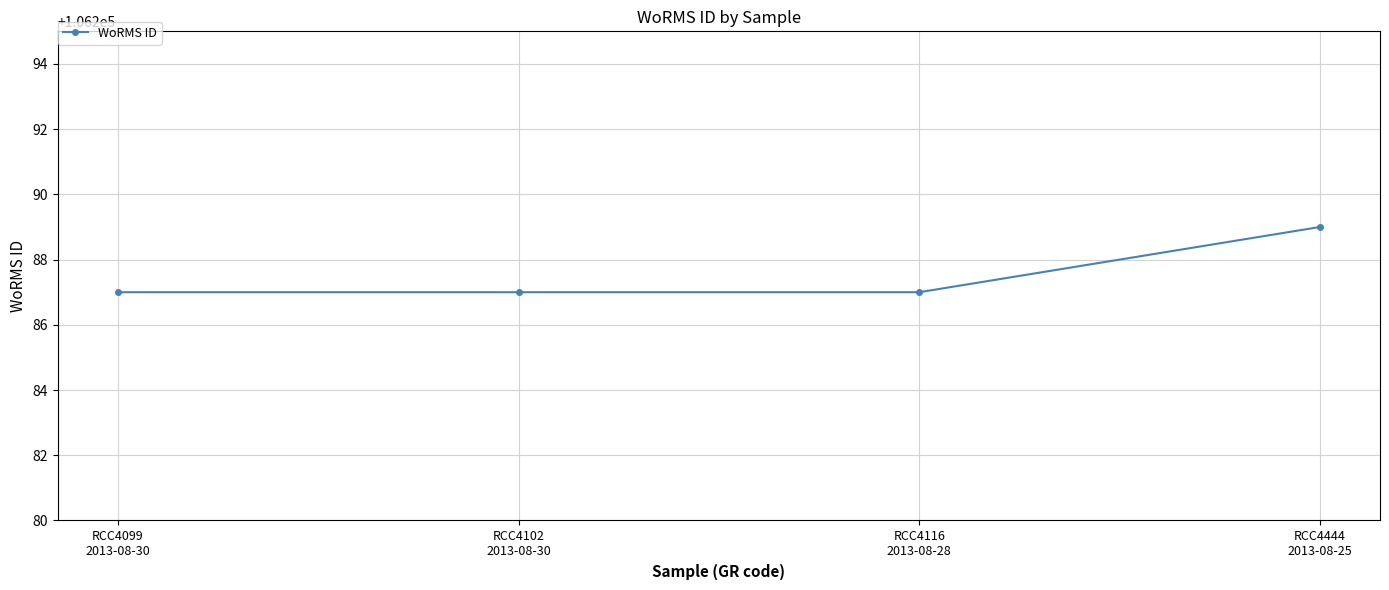

What is the approximate value at RCC4116
2013-08-28?

106287